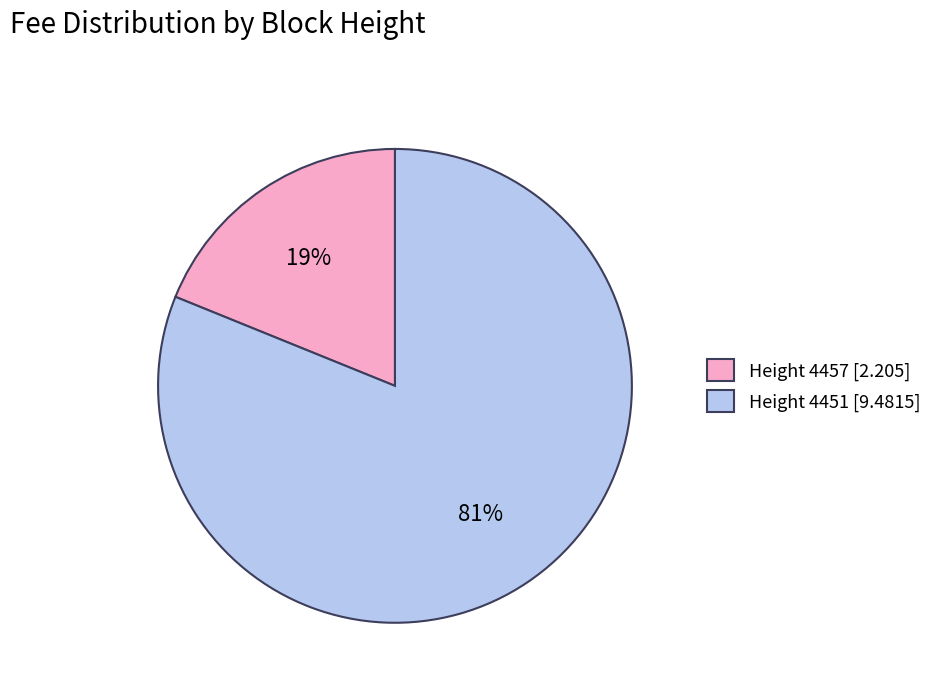

Is the sum of Height 4457 [2.205] and Height 4451 [9.4815] greater than half?

Yes